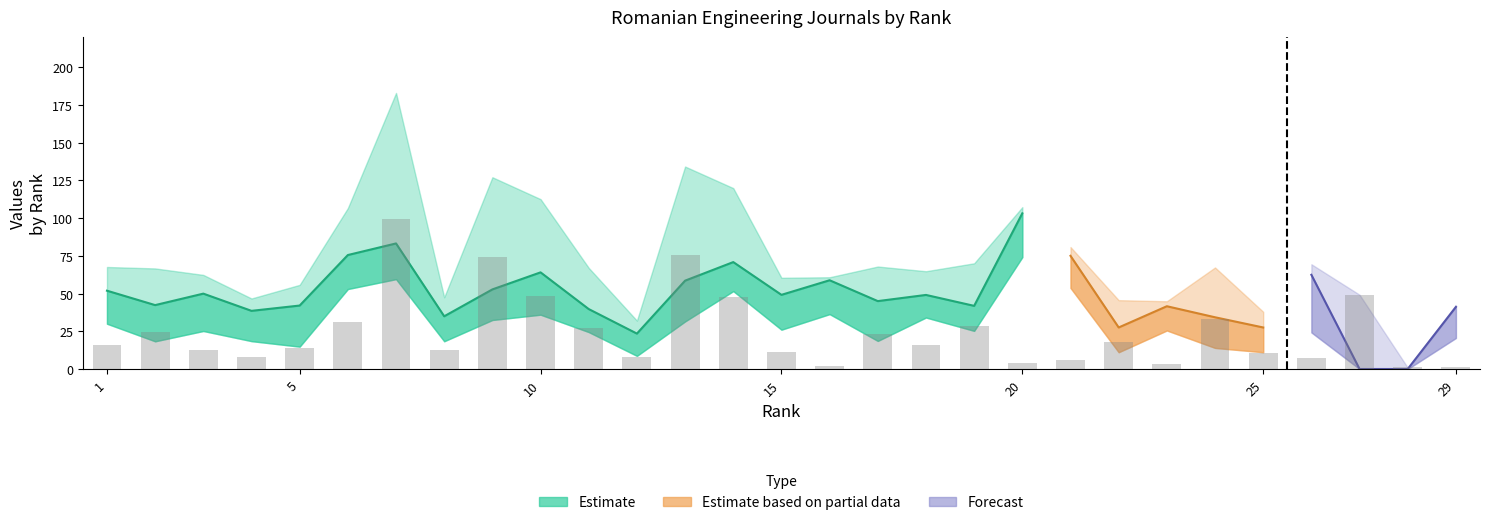

How many bars are there in total?

29